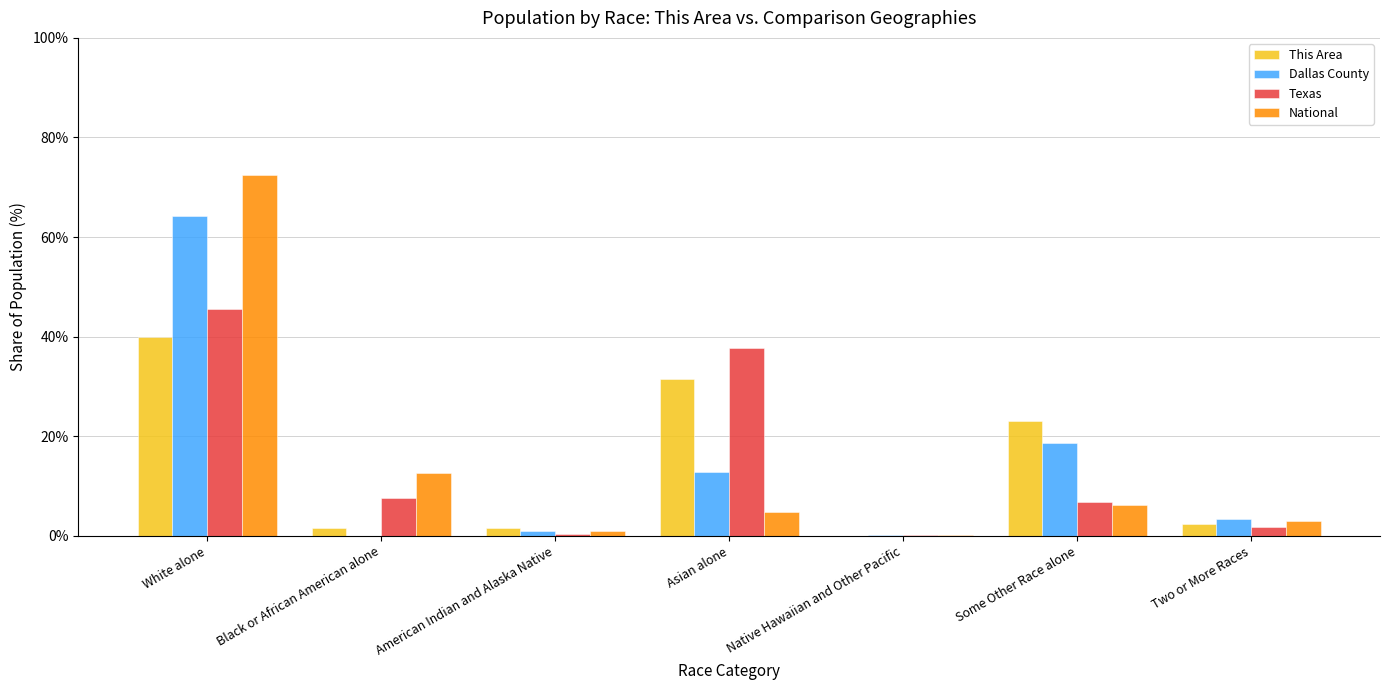

What is the sum of all Texas values?

100.0